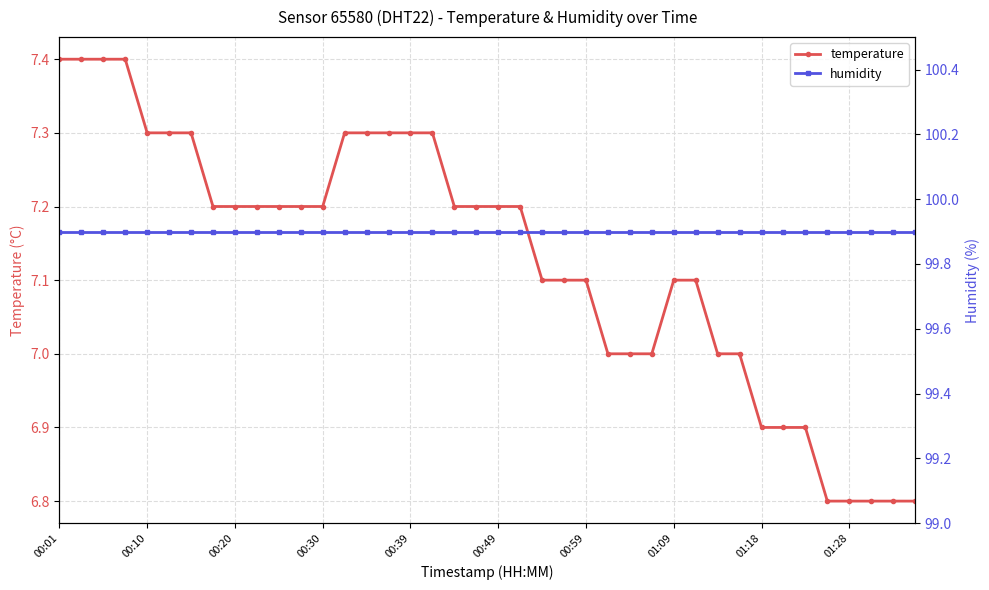

True or false: humidity and temperature cross at least once.

False